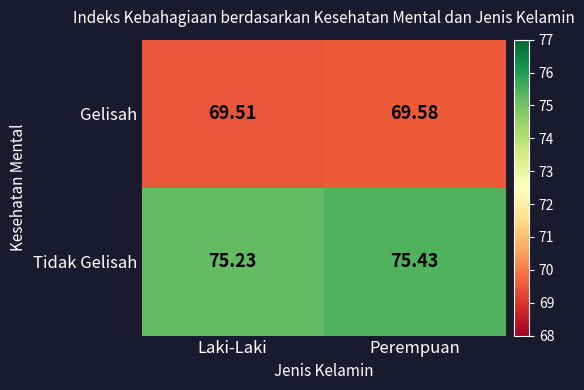

Which series has the largest total across all categories?

Tidak Gelisah